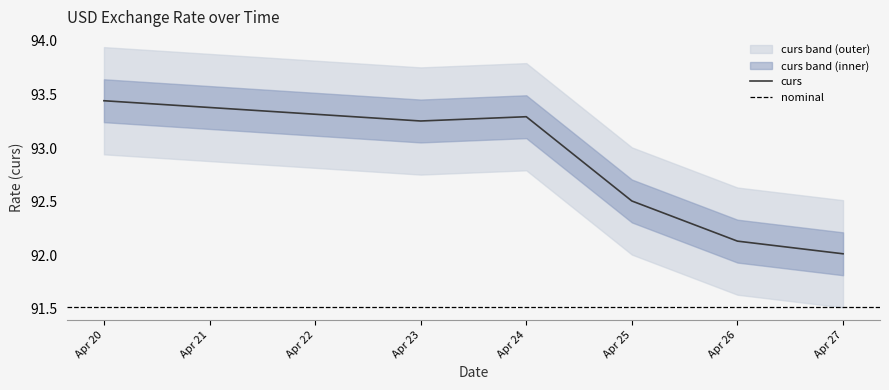

The value of curs at Apr 24 is 163.9. True or false?

False